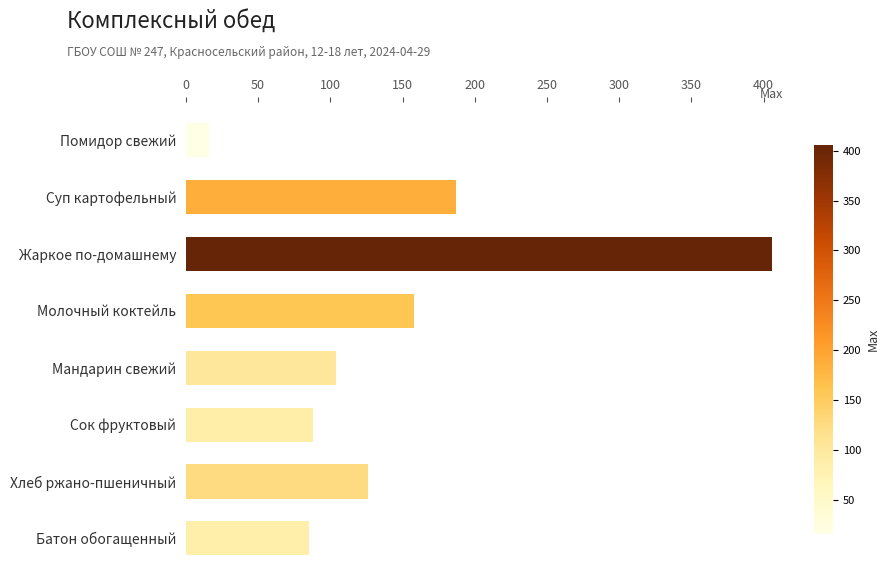

At which category does the chart reach its peak across all series?

Жаркое по-домашнему